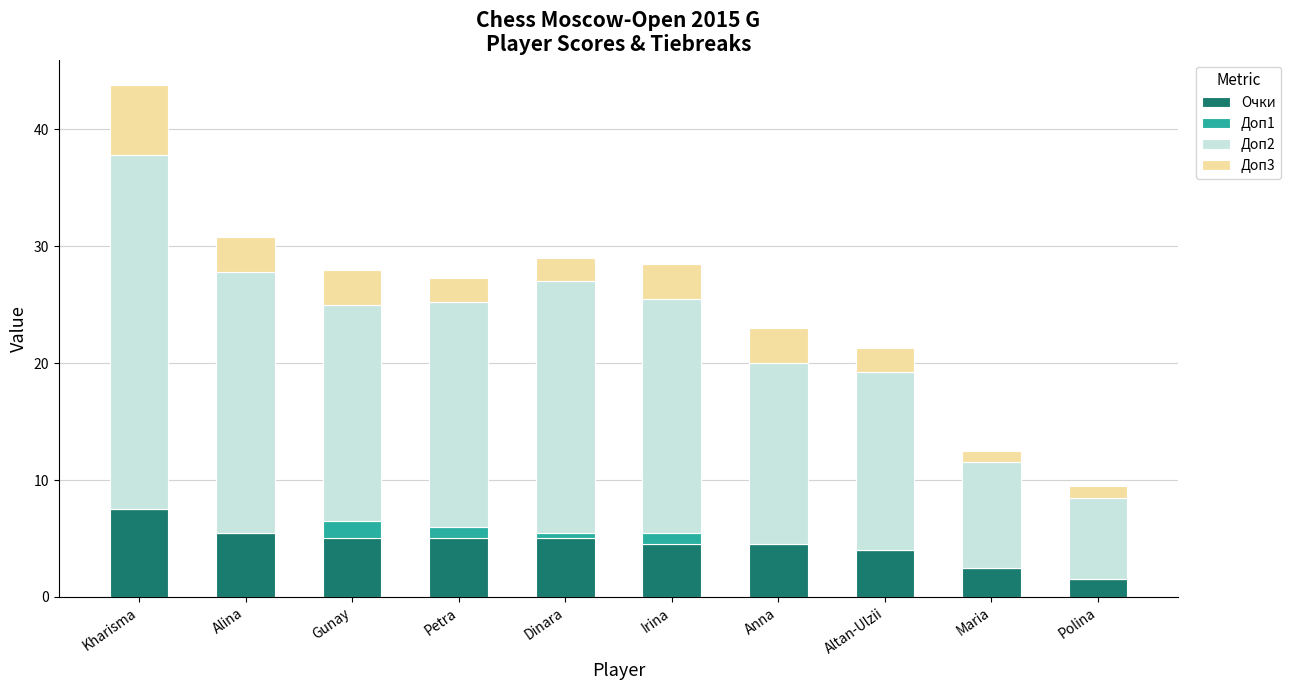

Is it true that Очки equals 5.0 at Gunay?

True